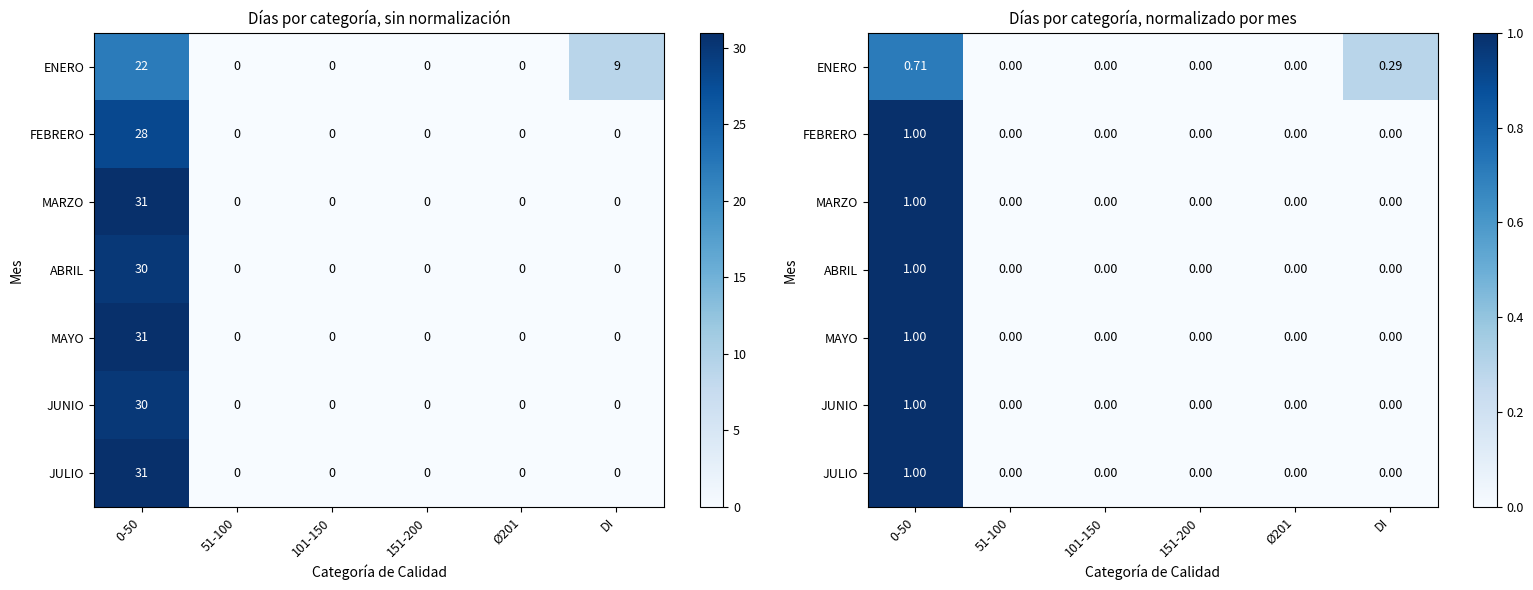

The value of ABRIL at 0-50 is 1.0. True or false?

True